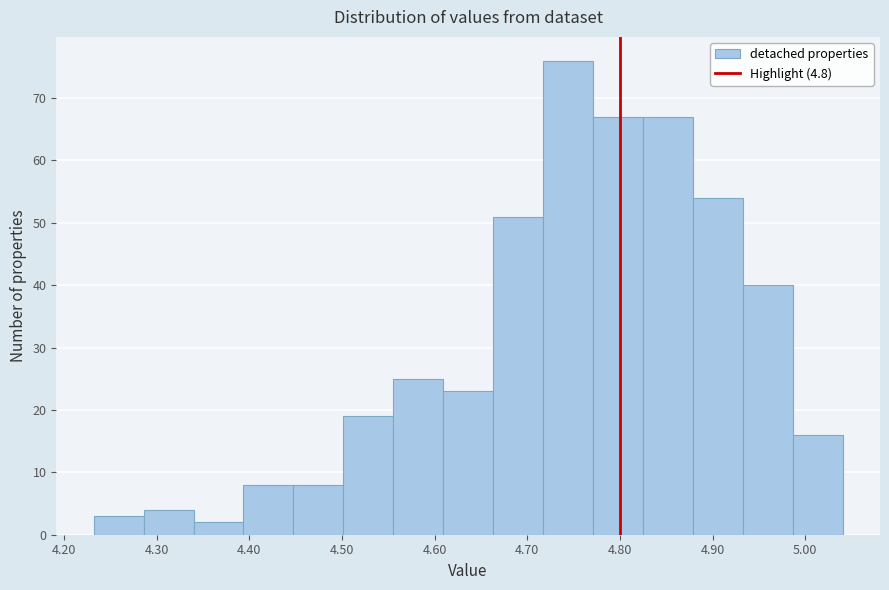

How tall is the bar that spans 4.88 to 4.93 on the x-axis? Neither the bar edges nor the heights are printed on the chart, so give them approximately, as read against the axes.

54